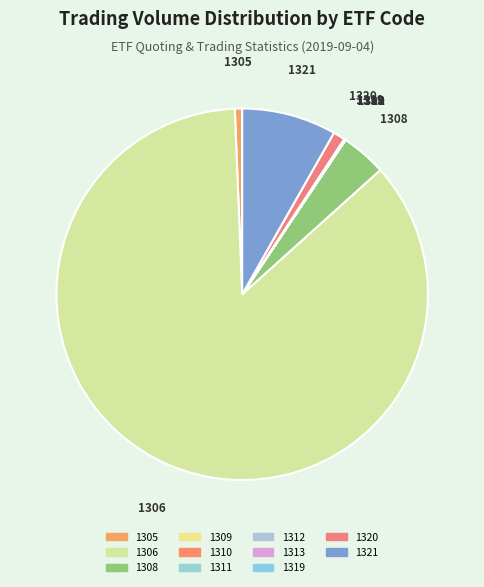

Which has a higher value, 1305 or 1321?

1321